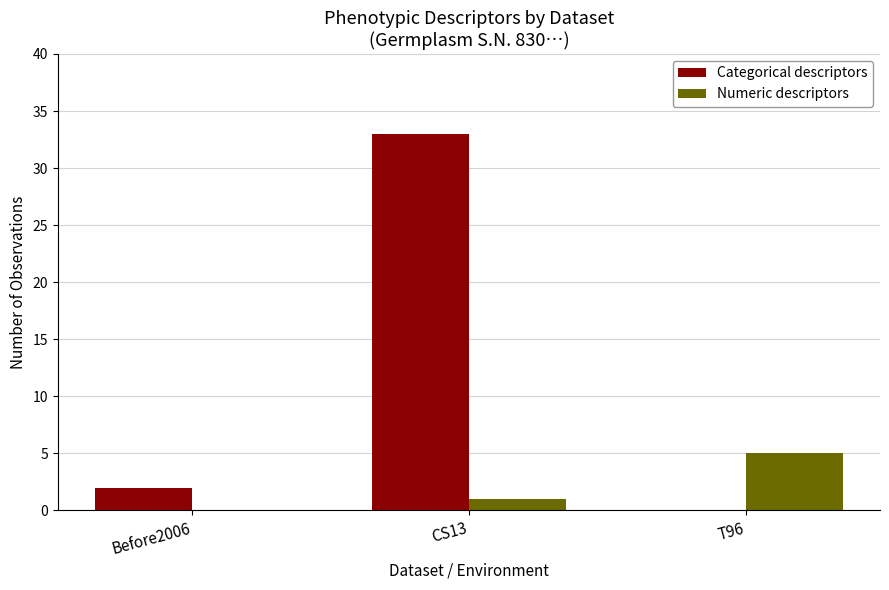

Between CS13 and T96, which series saw the biggest shift?

Categorical descriptors